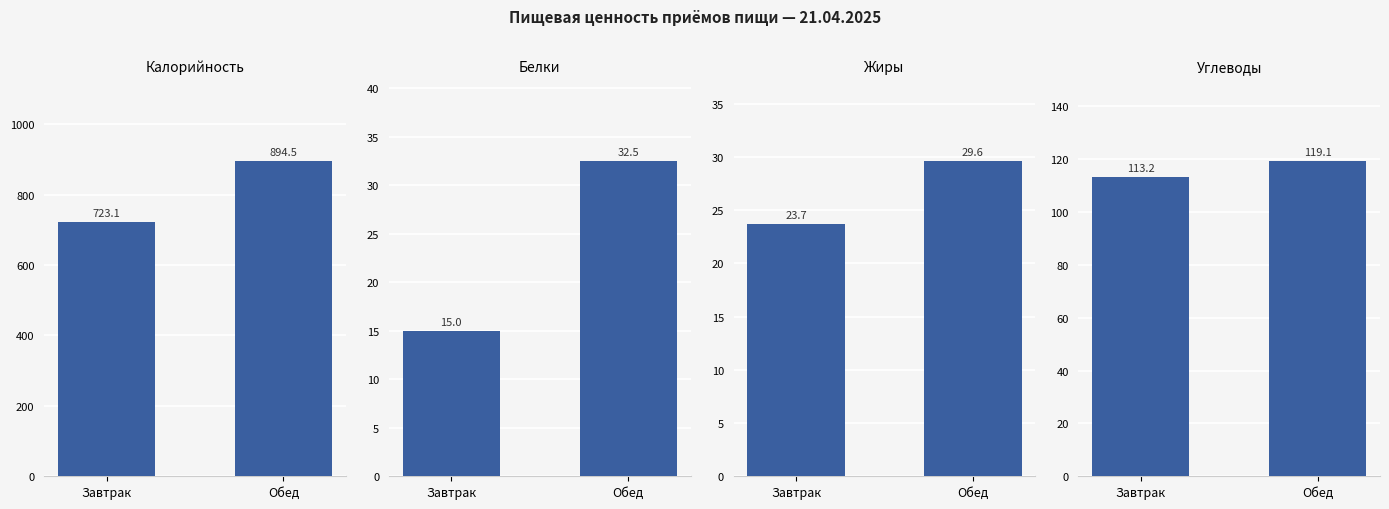

What is the label of the 2nd bar from the right?

Завтрак